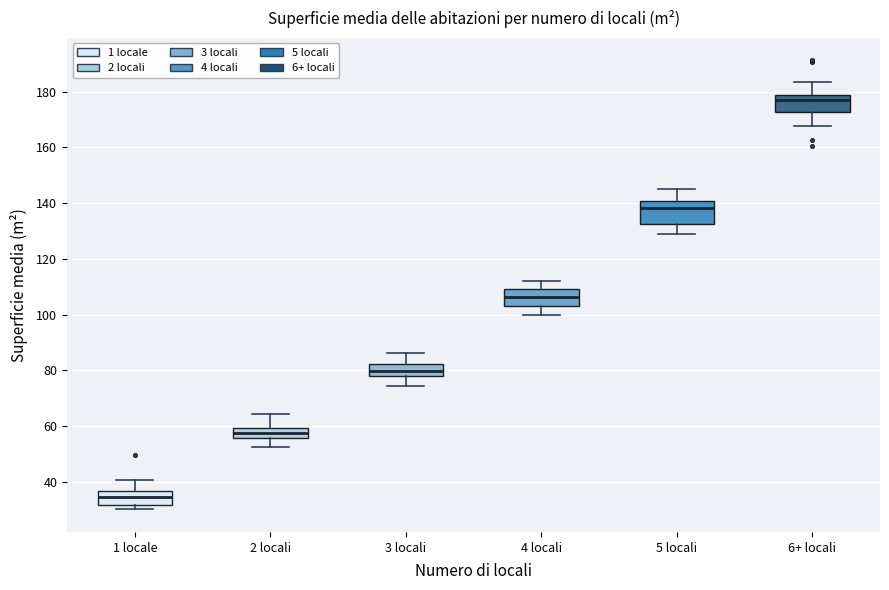

Comparing the boxes themselves (not the whiskers), which one is the tallest?

5 locali